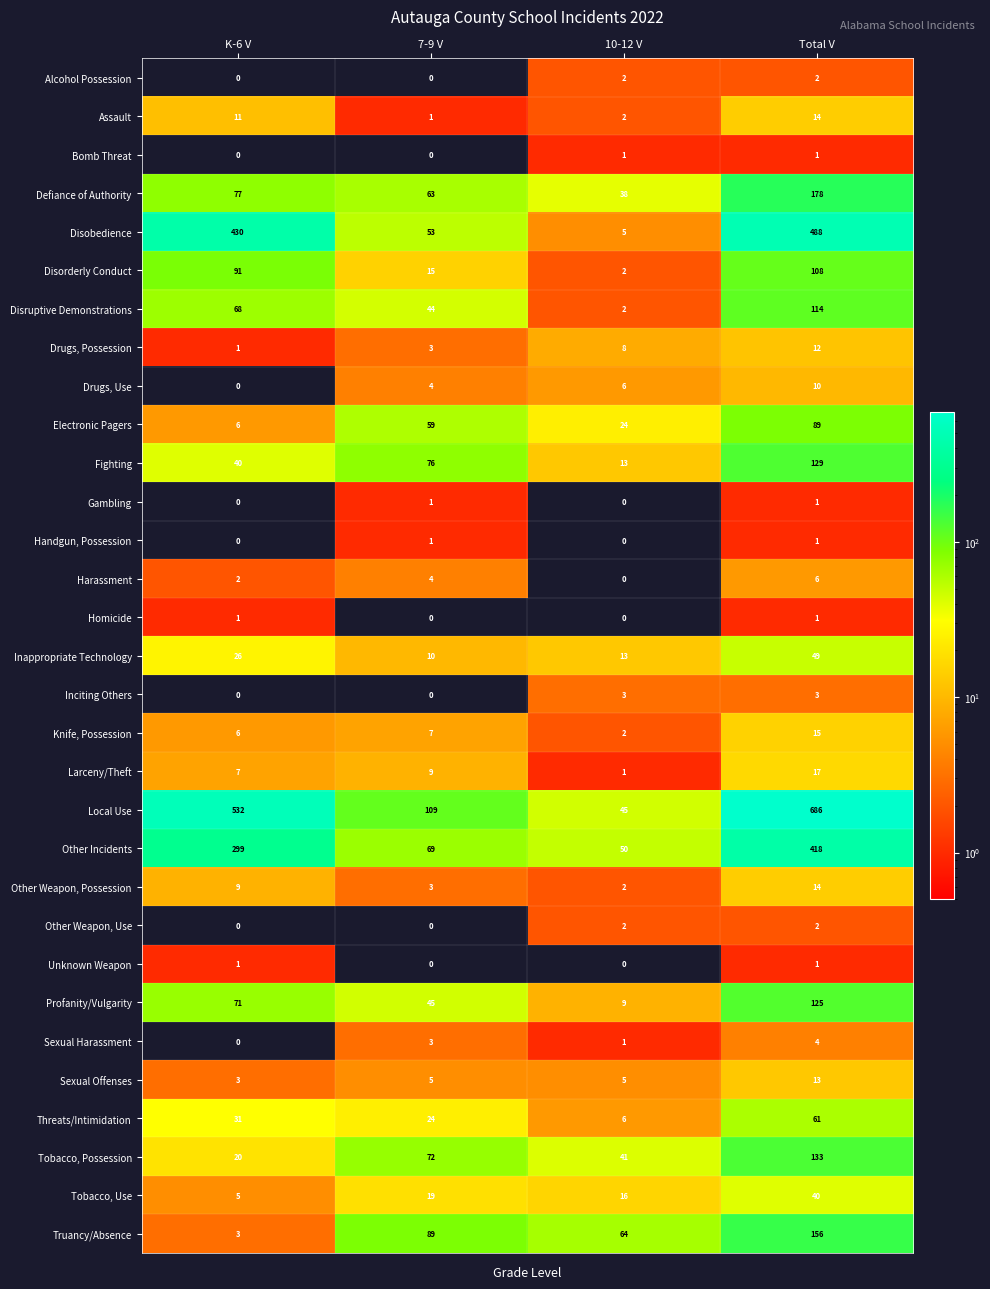

List the labels in order of Defiance of Authority value, largest first.

Total V, K-6 V, 7-9 V, 10-12 V